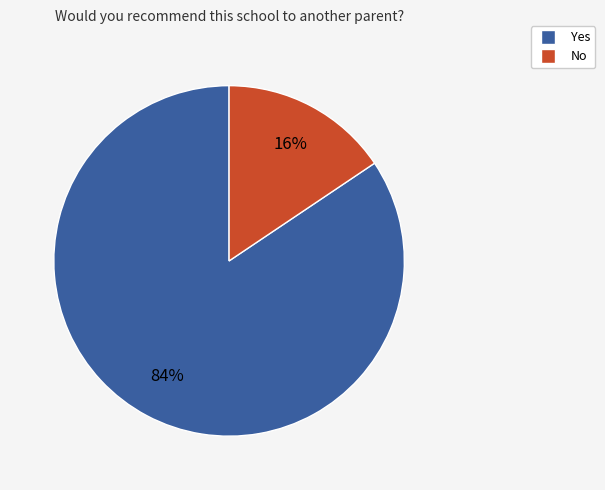

Which has a higher value, Yes or No?

Yes